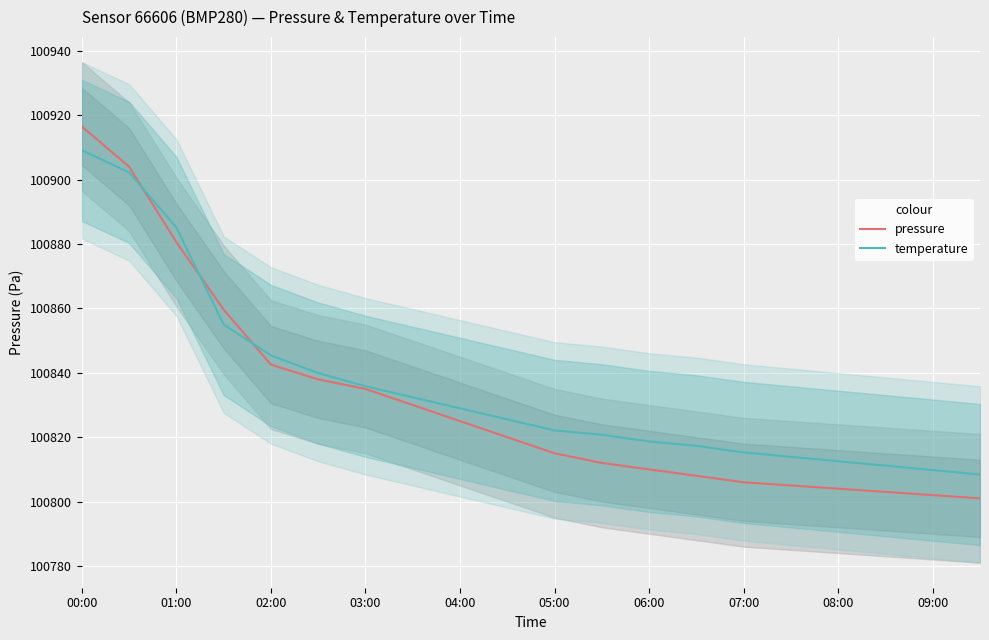

Reading left to right, what are all the values shown in this chart?

pressure: 100916.6	100904.1	100880.6	100859.6	100842.6	100838.0	100835.0	100830.0	100825.0	100820.0	100815.0	100812.0	100810.0	100808.0	100806.0	100805.0	100804.0	100803.0	100802.0	100801.0
temperature: 100909.1	100902.3	100885.2	100855.0	100845.4	100839.9	100835.8	100832.4	100829.0	100825.5	100822.1	100820.7	100818.7	100817.3	100815.3	100813.9	100812.5	100811.2	100809.8	100808.4